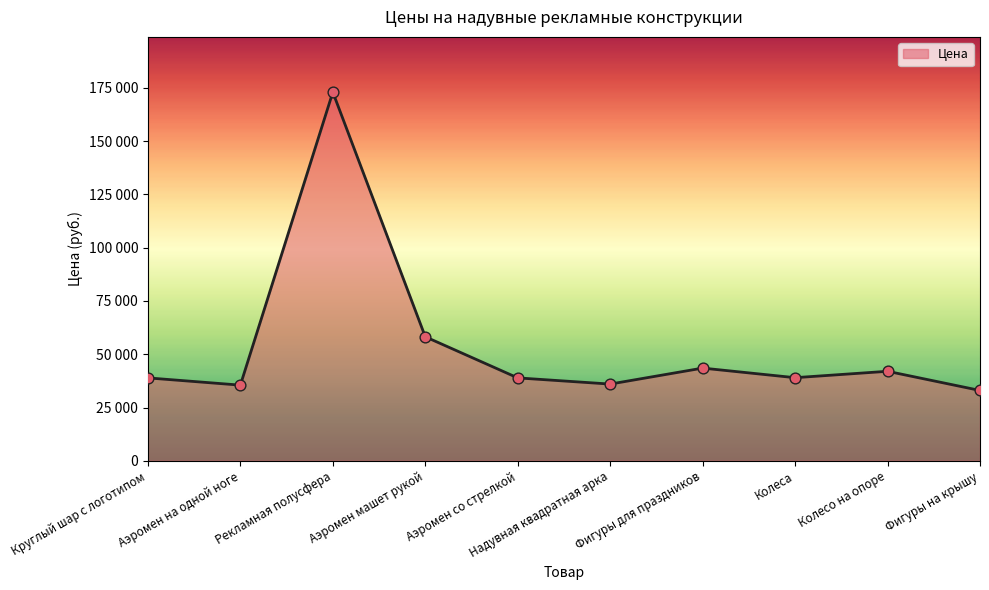

Between Аэромен машет рукой and Рекламная полусфера, which is larger?

Рекламная полусфера